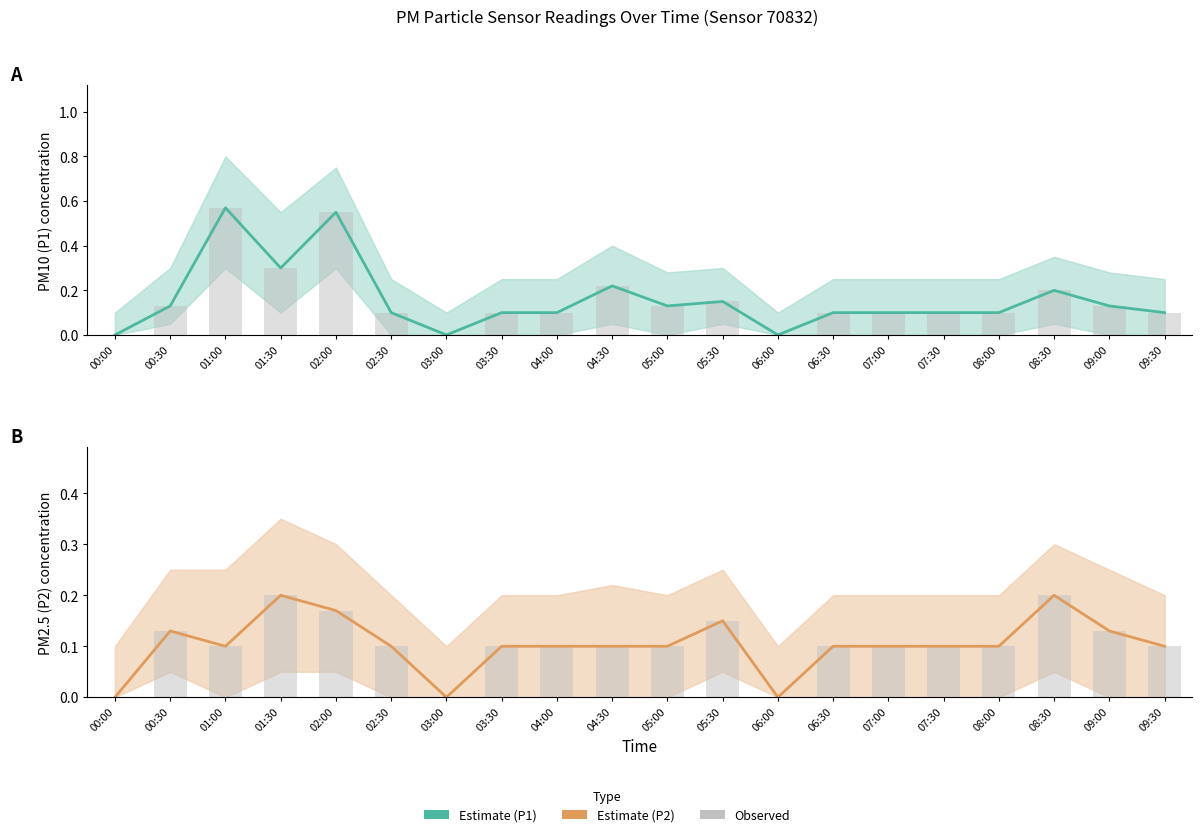

At which label is P1 (PM10) Estimate closest to 0?

00:00